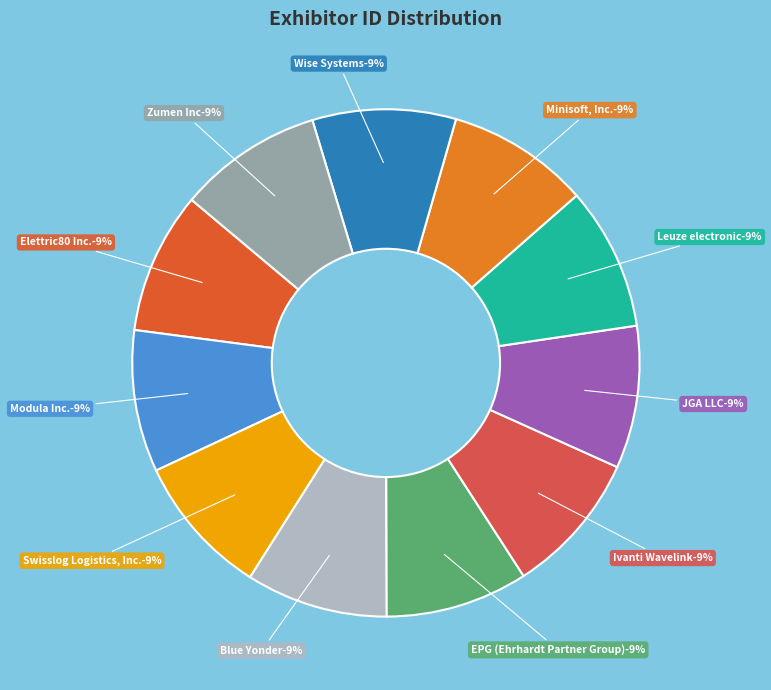

Combined, what portion of the pie is Zumen Inc and Swisslog Logistics, Inc.?

18.2%